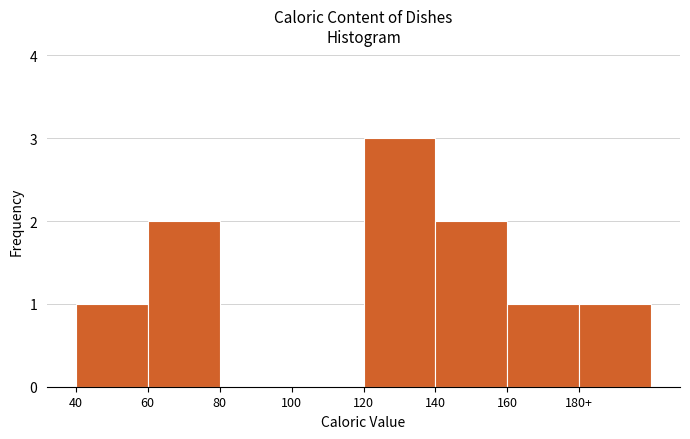

Reading right to left, what are all the values shown in this chart?

180+=1	160=1	140=2	120=3	100=0	80=0	60=2	40=1